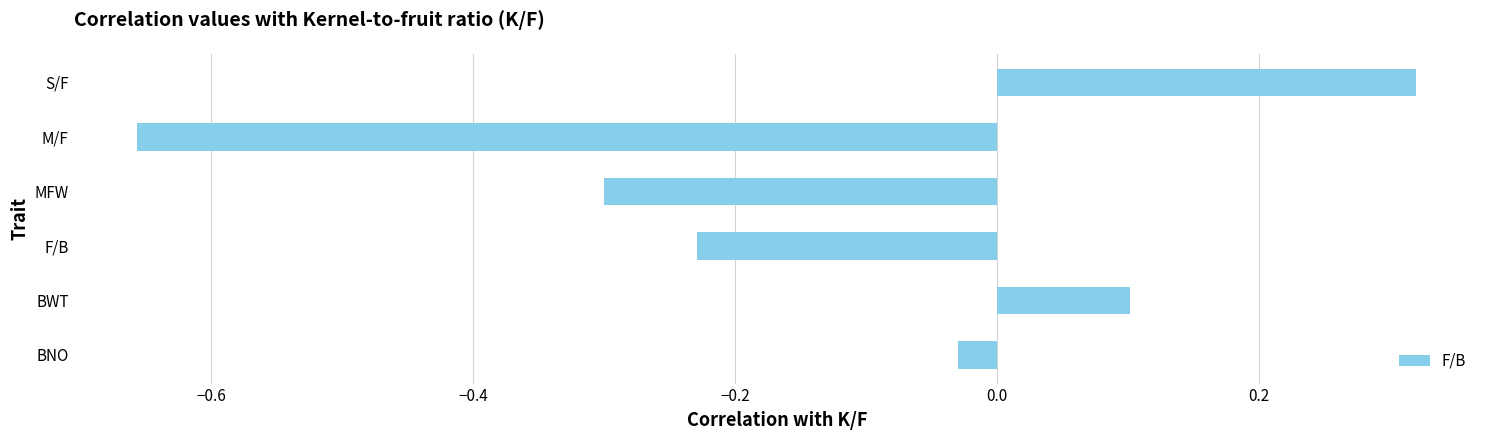

What is the change in value from BNO to M/F?

-0.6